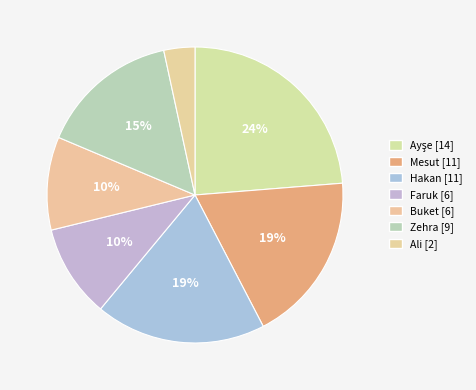

How many segments does this pie chart have?

7